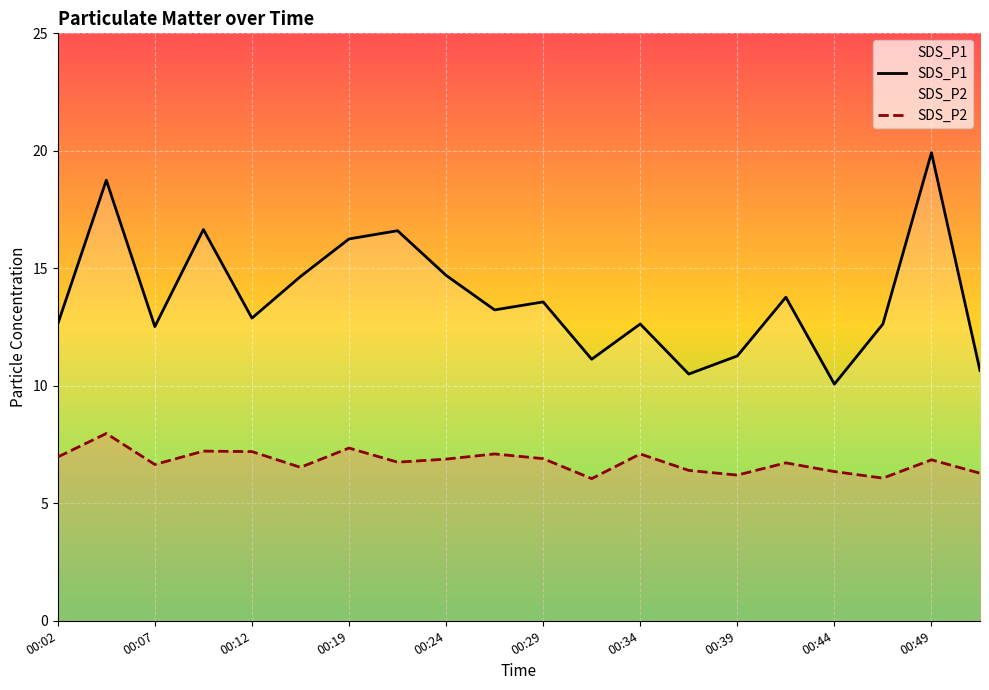

Which series has the widest spread of values?

SDS_P1